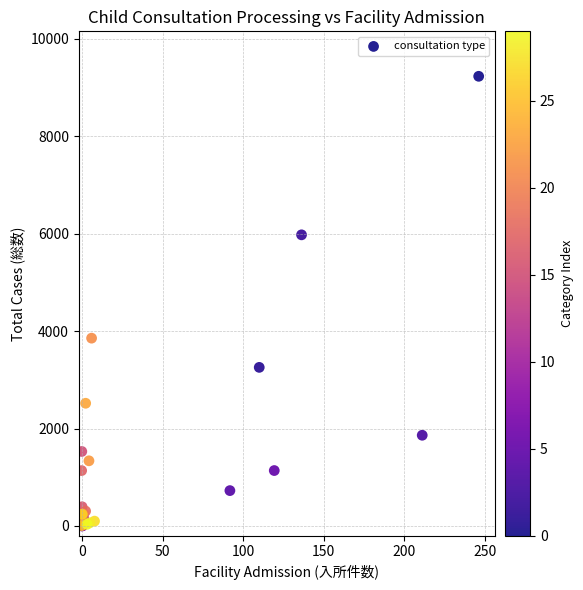

What Y value in the scatter plot is closest to 4617?

3856